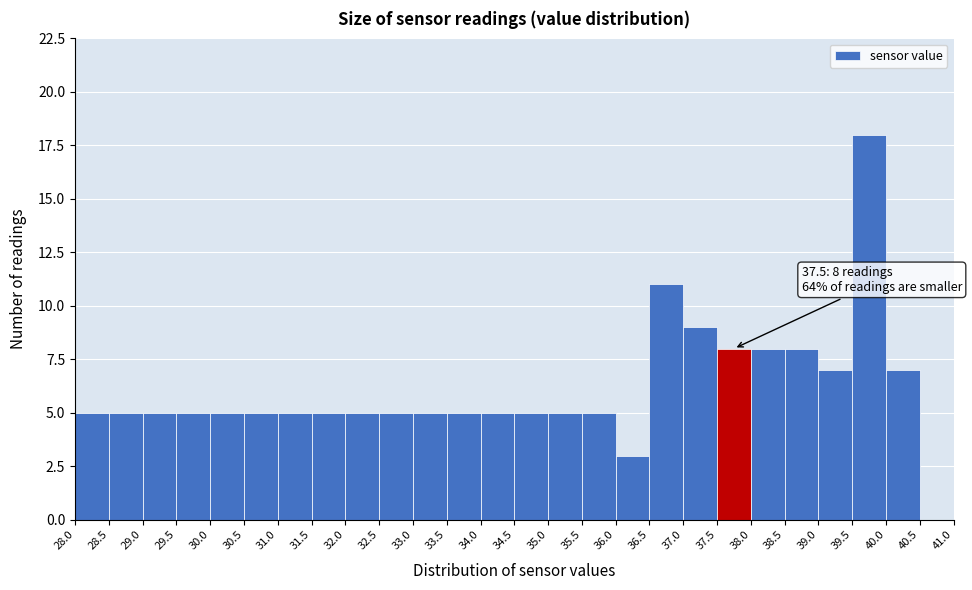

Which range on the x-axis has the tallest bar?

39.5 to 40.0